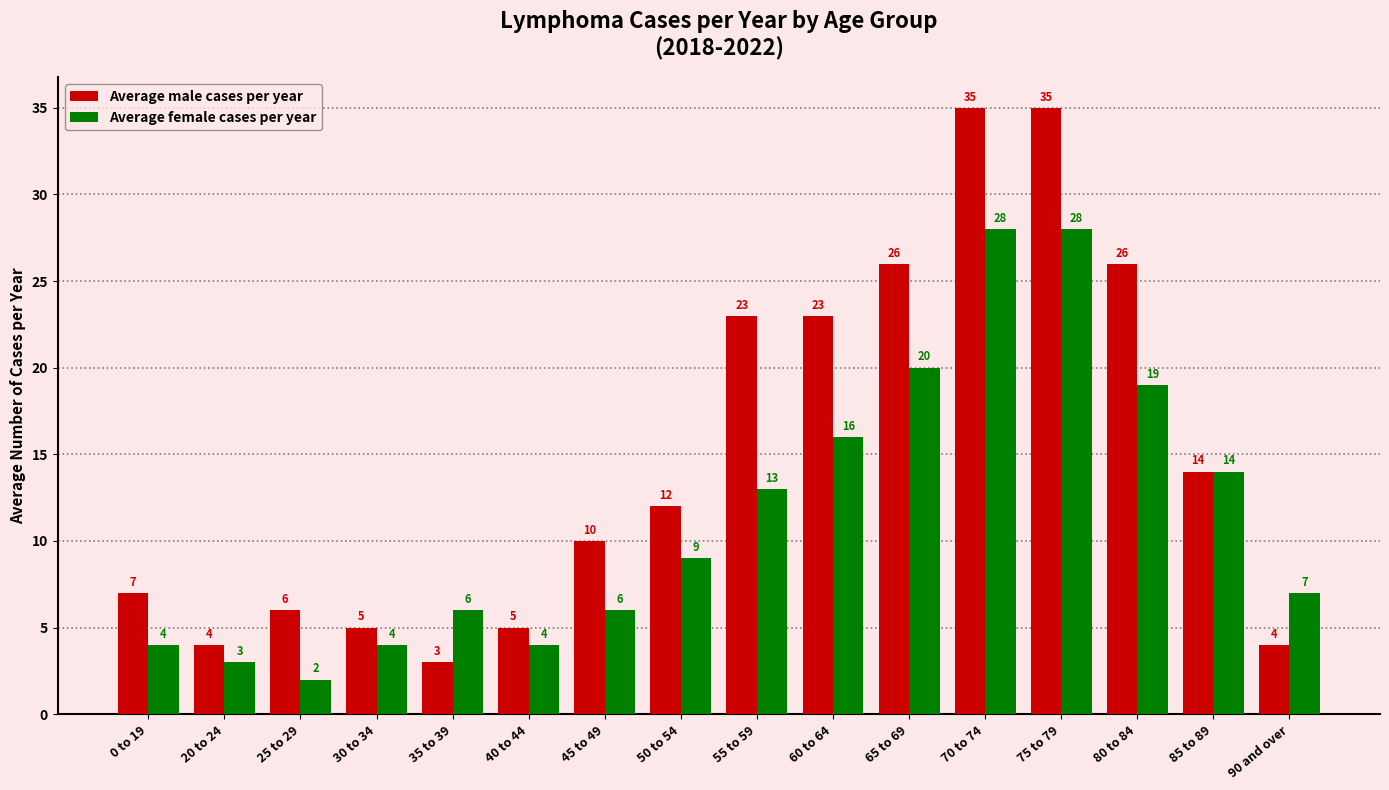

List the series in order of their peak value, lowest first.

Average female cases per year, Average male cases per year